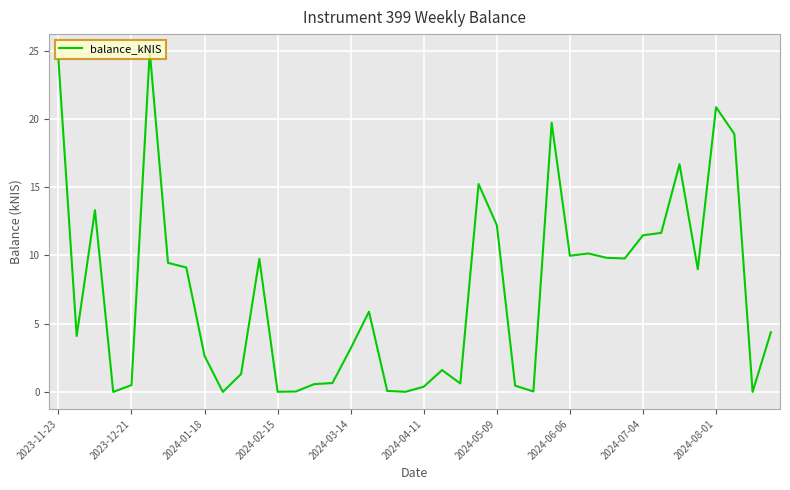

What is the greatest value displayed?

25.0